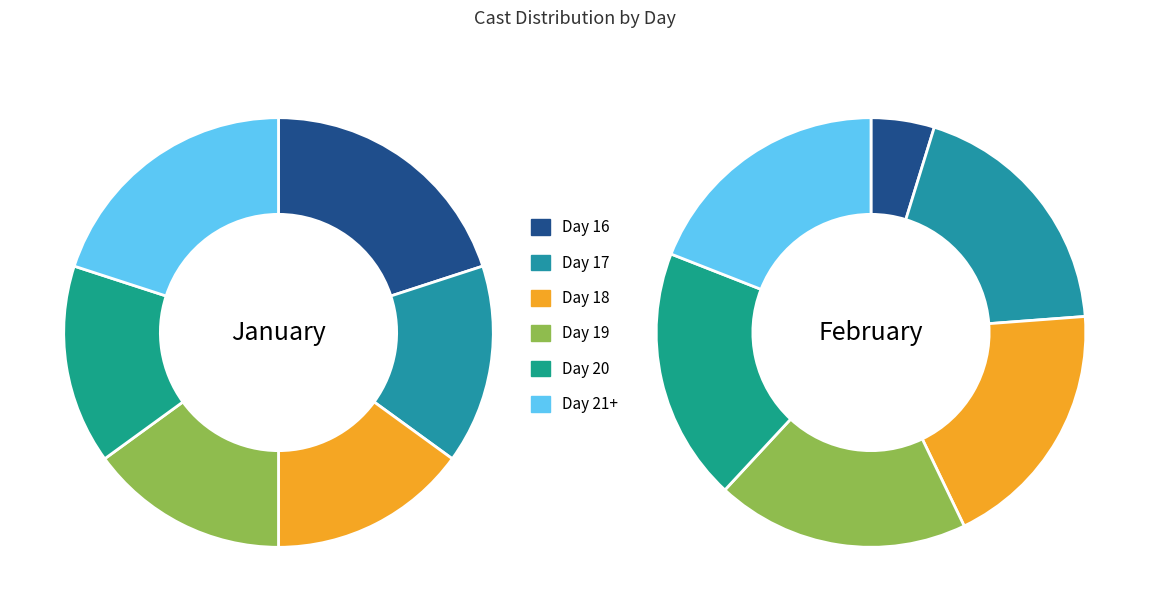

The 1/16 slice represents 34% of the pie. True or false?

False